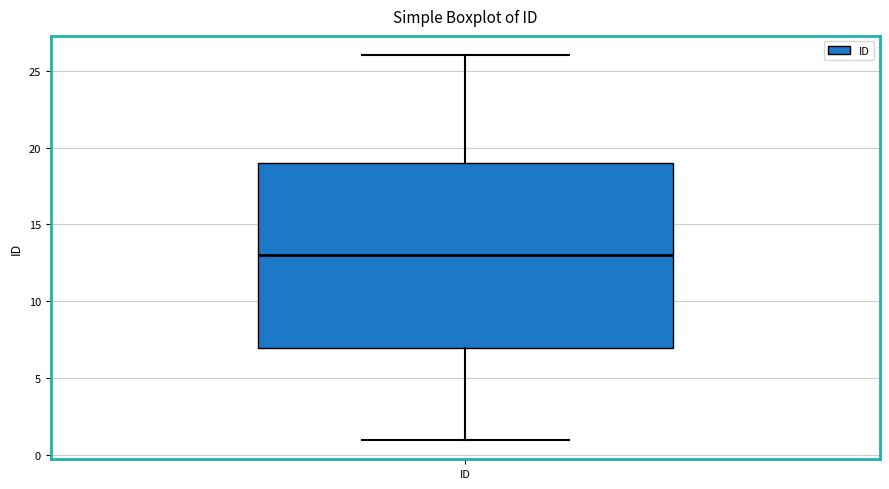

Read this box plot against the y-axis: the position of the median line, the range covered by the box, and the ends of both whiskers. The values are not printed on the chart, so give them approximately, as read against the axis.

median 13, box 7 to 19, whiskers 1 to 26